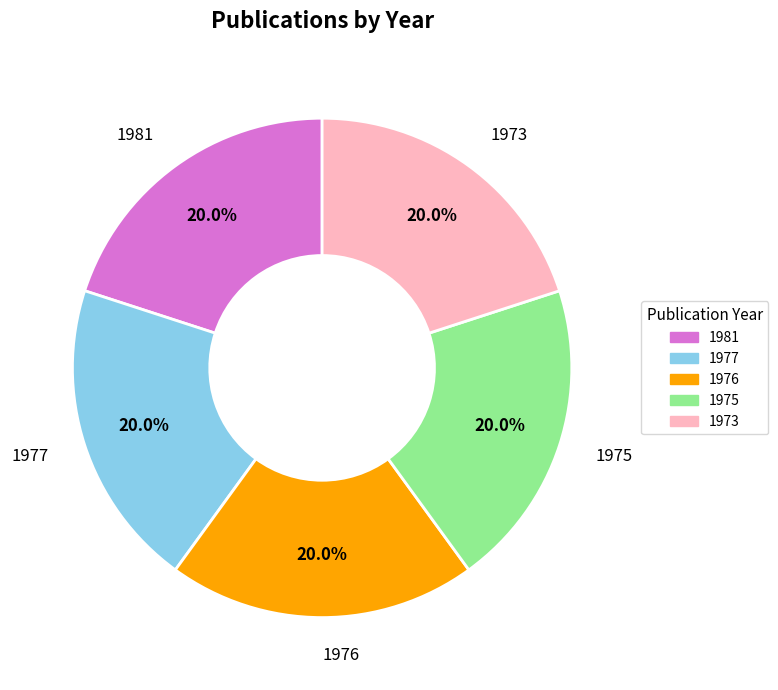

Is it true that 1977 is 33% of the pie?

False